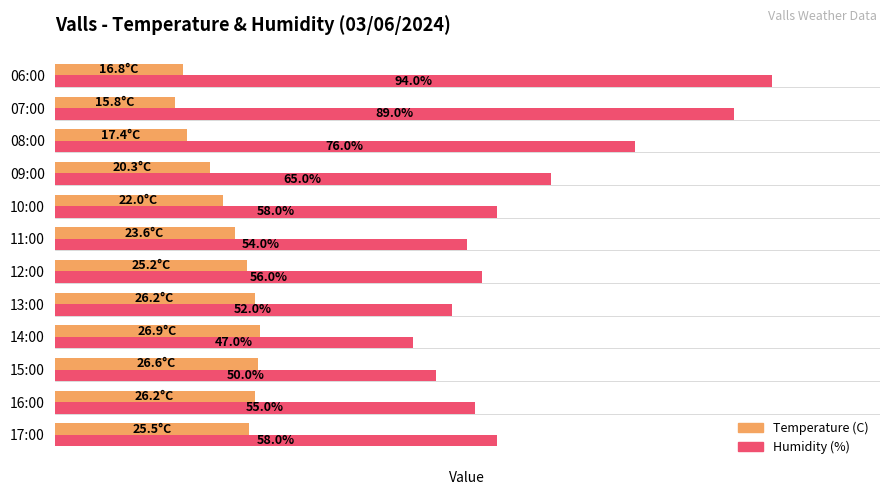

Is the value of Humidity (%) at 08:00 greater than the value of Temperature (C) at 16:00?

Yes